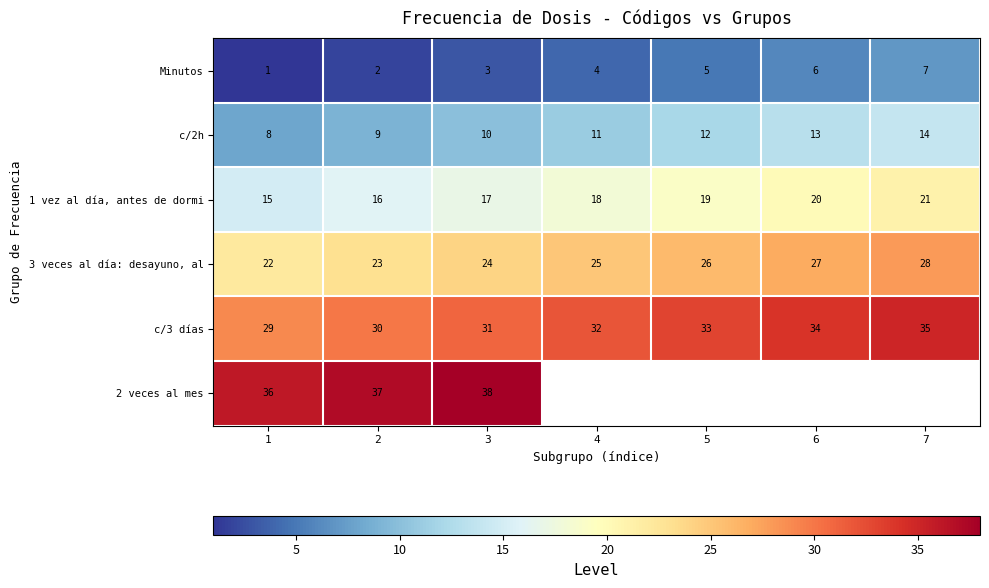

Is the value of 1 vez al día, antes de dormi at 7 greater than the value of c/3 días at 7?

No